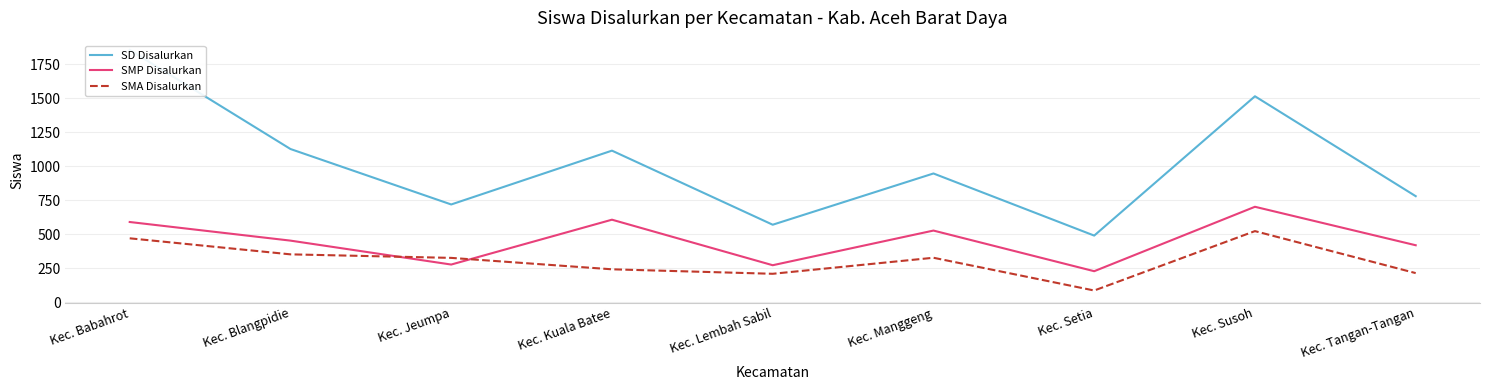

What is the average value of the SMP Disalurkan series?

454